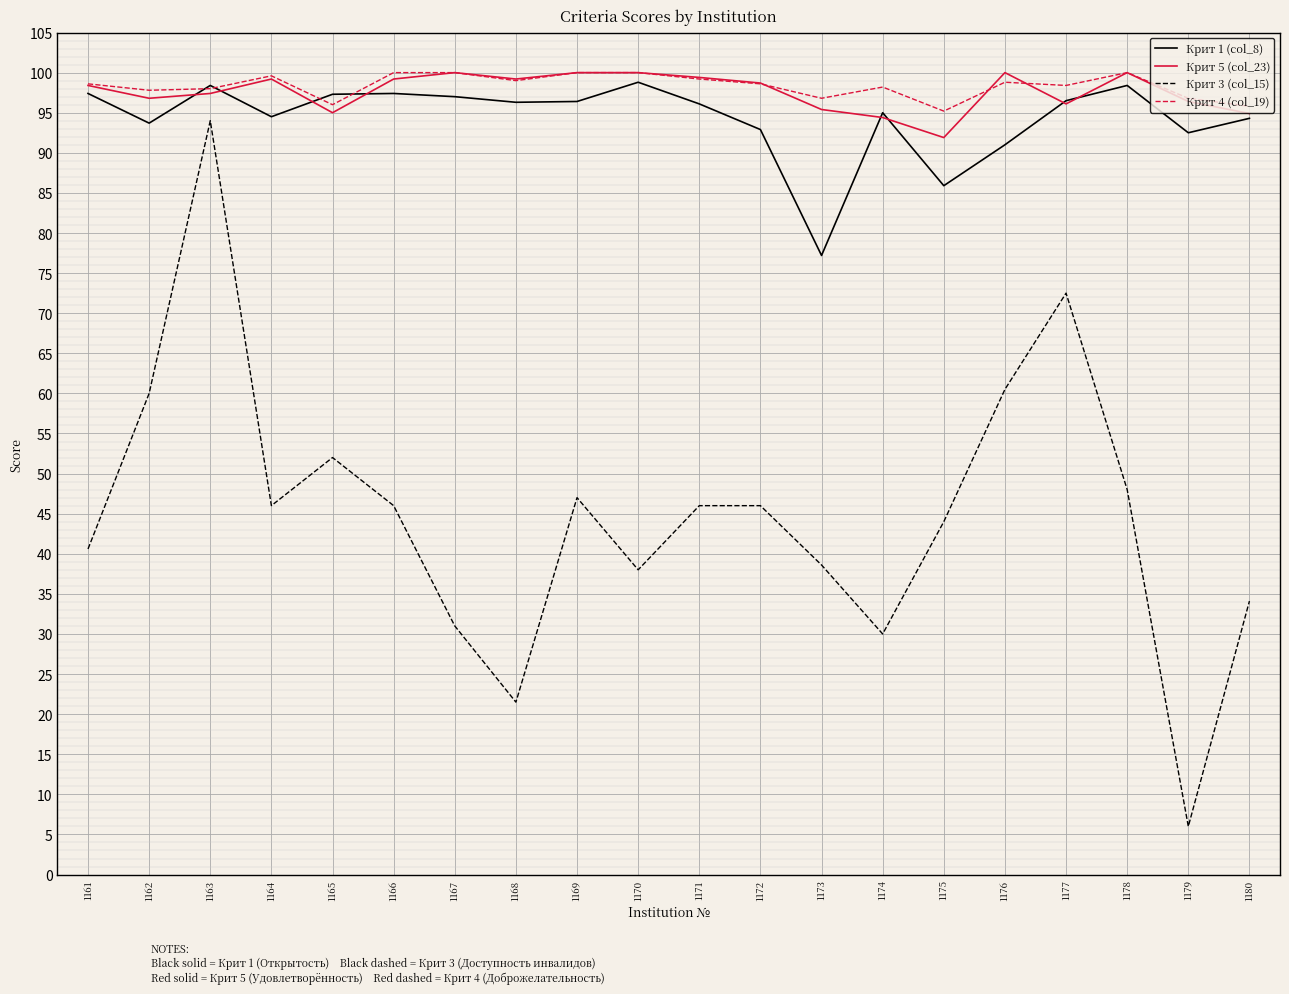

True or false: Крит 1 (col_8) and Крит 3 (col_15) cross at least once.

False